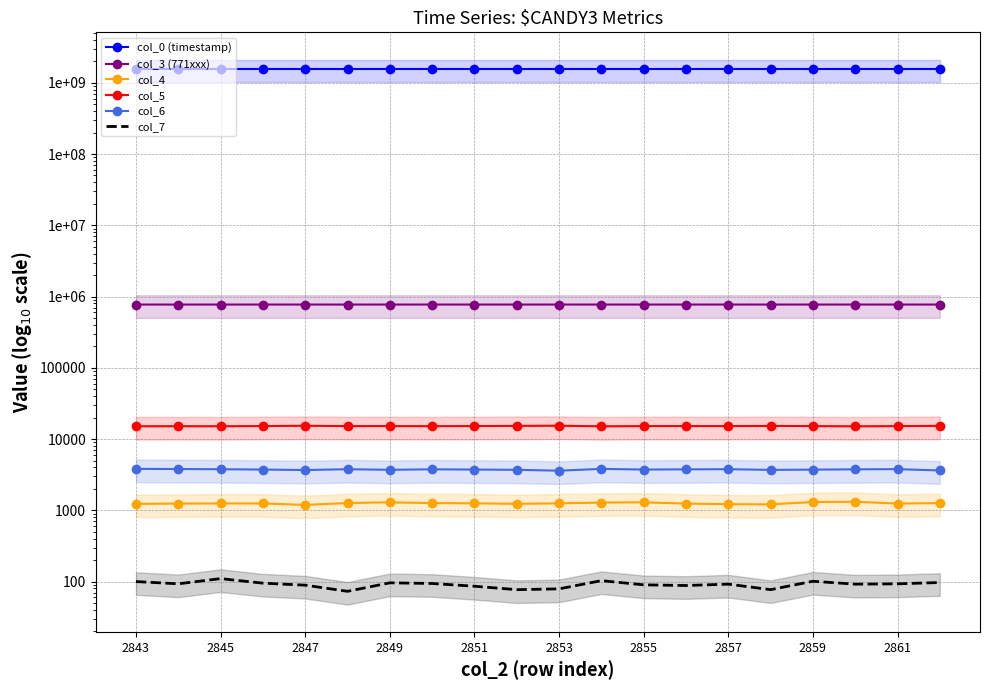

What is the greatest value displayed?

1565946216.2